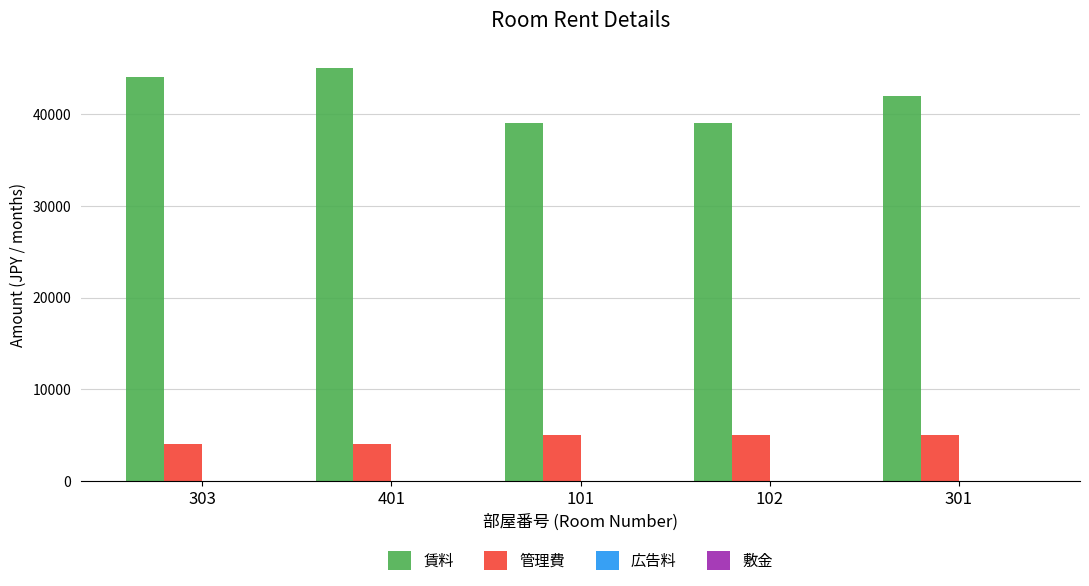

Is the value of 賃料 at 301 greater than the value of 管理費 at 401?

Yes